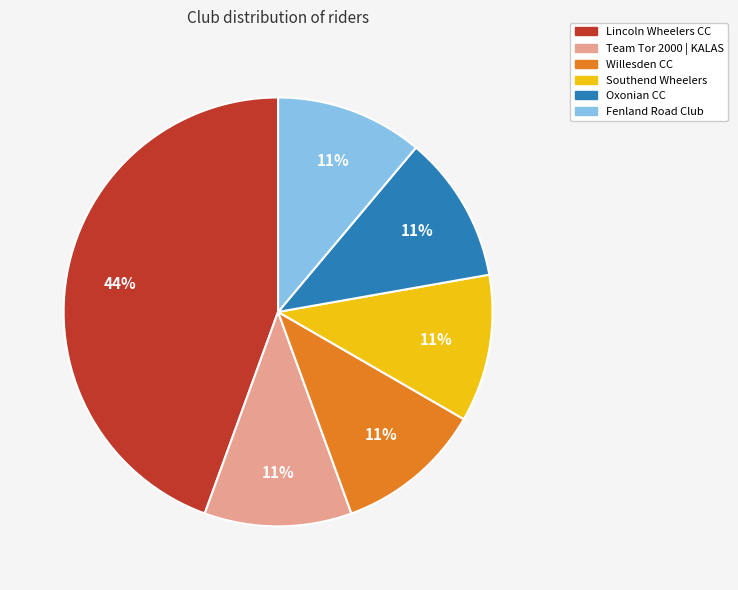

True or false: Oxonian CC accounts for 11% of the total.

True